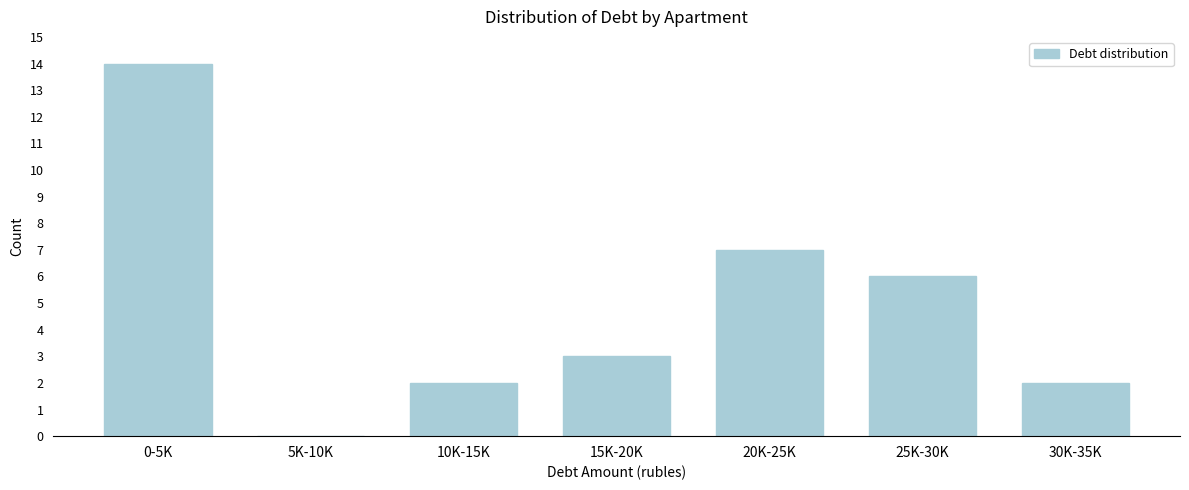

Reading left to right, list all the values displayed in this chart.

0-5K=14	5K-10K=0	10K-15K=2	15K-20K=3	20K-25K=7	25K-30K=6	30K-35K=2